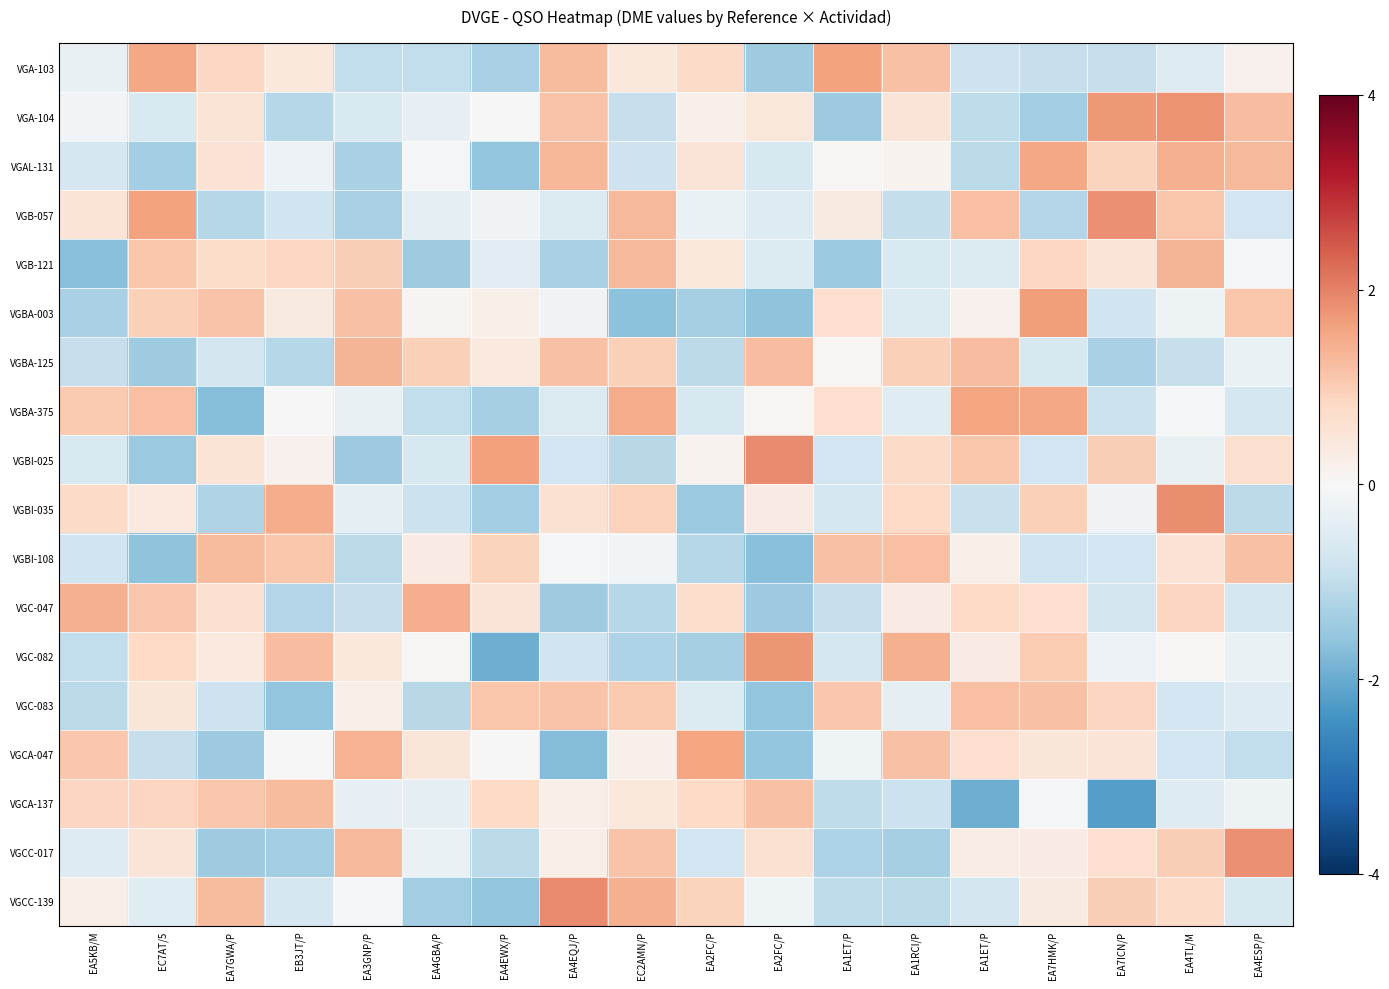

Which has a higher value, EA4TL/M or EC2AMN/P?

EC2AMN/P